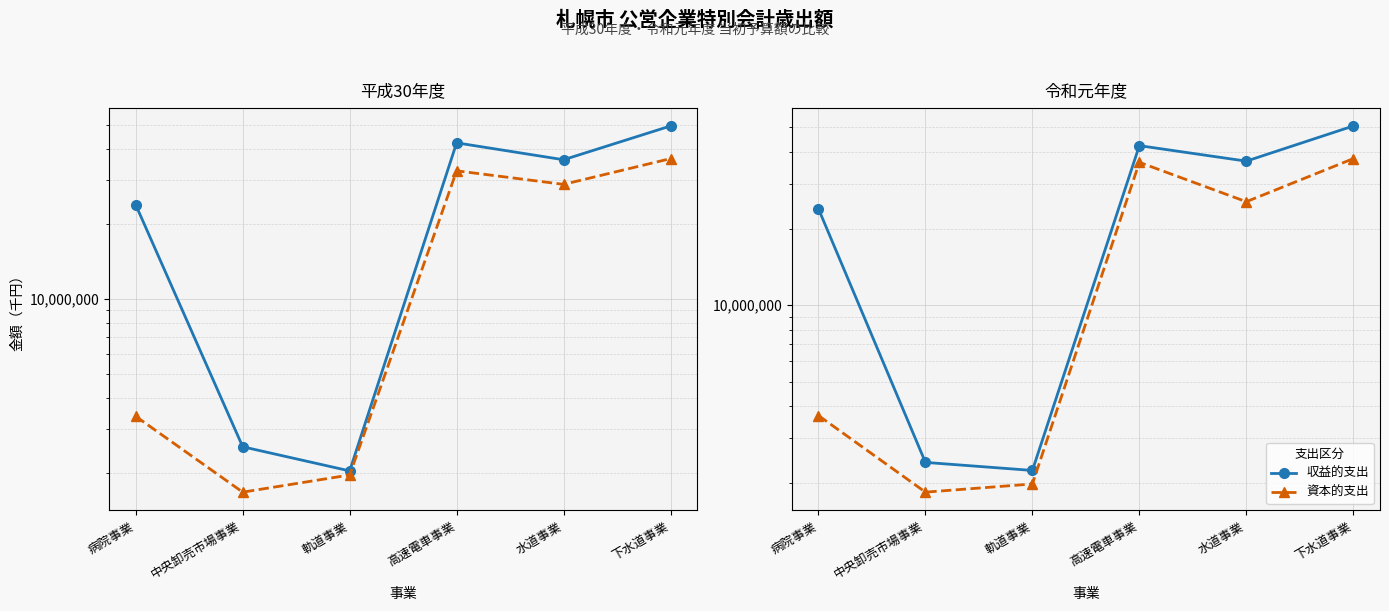

What is the value of the 資本的支出 point at the 3rd from the left?

1977000